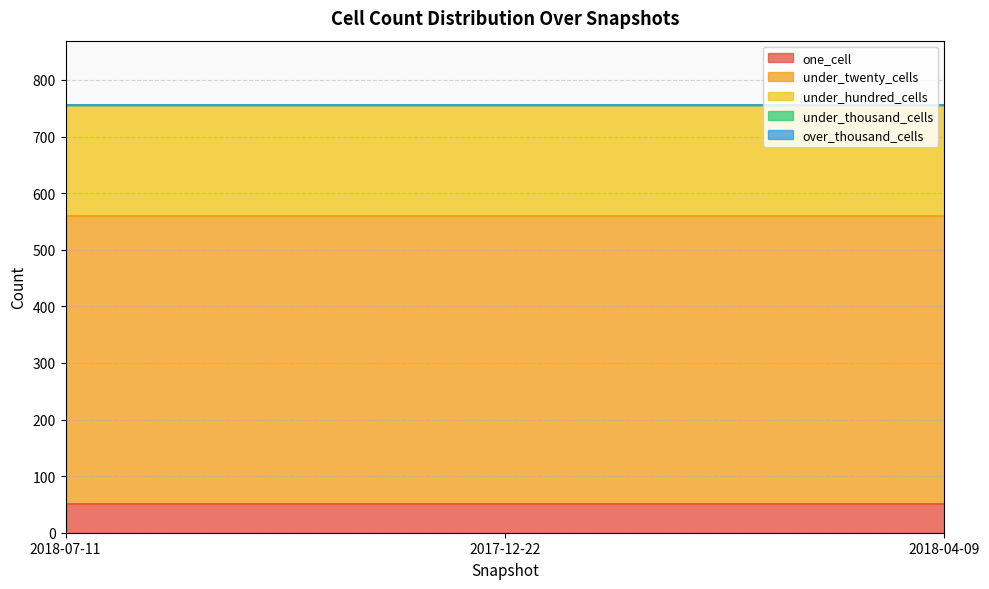

What is the label of the 2nd point from the left?

2017-12-22